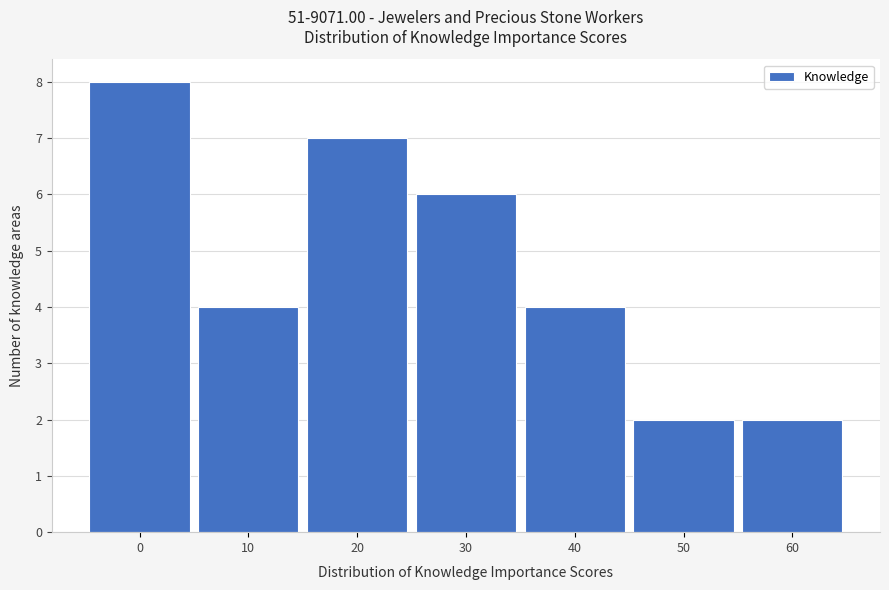

Reading left to right, list all the values displayed in this chart.

0=8	10=4	20=7	30=6	40=4	50=2	60=2